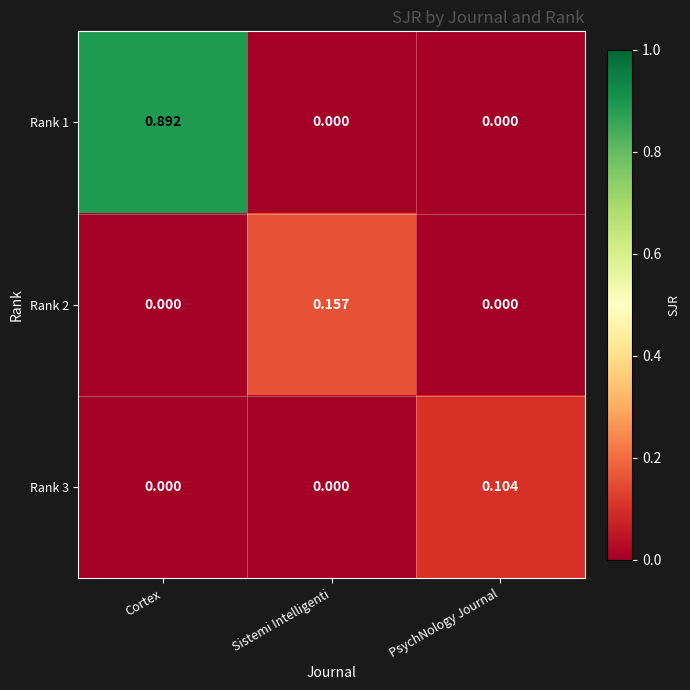

Is the value of Rank 2 at Sistemi Intelligenti greater than the value of Rank 1 at PsychNology Journal?

Yes